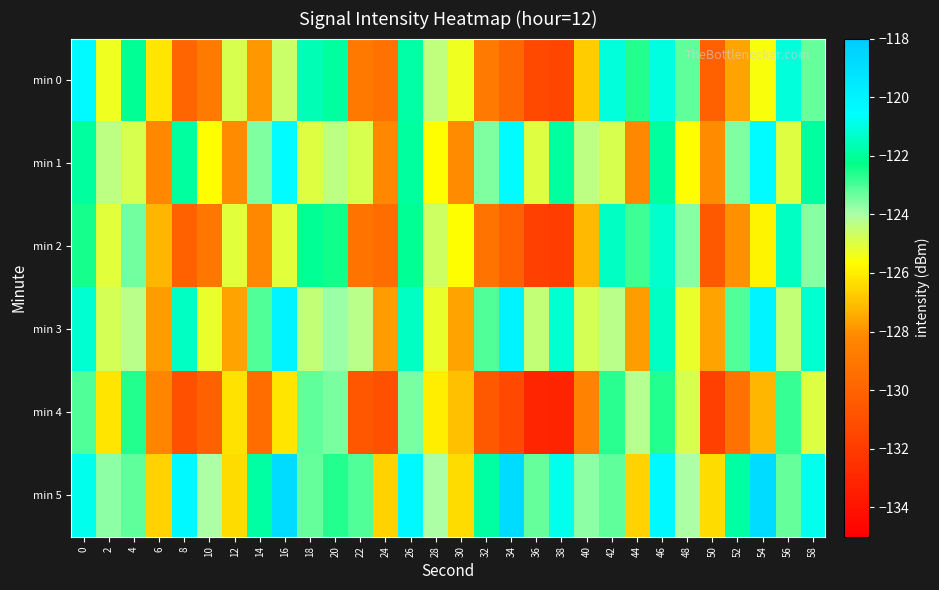

Reading left to right, transcribe all the data shown in this chart.

min 0: 0=-120.4	2=-125.3	4=-122.1	6=-126.2	8=-129.9	10=-128.9	12=-124.9	14=-127.9	16=-124.6	18=-121.6	20=-121.9	22=-128.9	24=-129.3	26=-121.8	28=-124.4	30=-125.4	32=-128.9	34=-129.8	36=-131.4	38=-131.5	40=-126.7	42=-121.1	44=-122.6	46=-121.0	48=-123.2	50=-130.1	52=-127.6	54=-125.6	56=-121.1	58=-123.3
min 1: 0=-121.9	2=-124.3	4=-124.9	6=-128.2	8=-121.9	10=-125.7	12=-128.1	14=-123.6	16=-120.4	18=-125.0	20=-124.3	22=-124.9	24=-128.2	26=-121.9	28=-125.7	30=-128.1	32=-123.6	34=-120.4	36=-125.0	38=-121.9	40=-124.3	42=-124.9	44=-128.2	46=-121.9	48=-125.7	50=-128.1	52=-123.6	54=-120.4	56=-125.0	58=-121.9
min 2: 0=-122.5	2=-125.1	4=-123.4	6=-127.2	8=-130.1	10=-129.0	12=-125.1	14=-128.2	16=-125.1	18=-122.1	20=-122.4	22=-129.2	24=-129.6	26=-122.1	28=-124.7	30=-125.7	32=-129.2	34=-130.1	36=-131.8	38=-131.9	40=-127.1	42=-121.4	44=-122.9	46=-121.3	48=-123.6	50=-130.5	52=-128.0	54=-125.9	56=-121.4	58=-123.6
min 3: 0=-121.2	2=-124.8	4=-124.3	6=-127.7	8=-121.4	10=-125.2	12=-127.6	14=-123.1	16=-120.0	18=-124.5	20=-123.8	22=-124.3	24=-127.7	26=-121.4	28=-125.2	30=-127.6	32=-123.1	34=-120.0	36=-124.5	38=-121.2	40=-124.8	42=-124.3	44=-127.7	46=-121.4	48=-125.2	50=-127.6	52=-123.1	54=-120.0	56=-124.5	58=-121.2
min 4: 0=-123.1	2=-126.2	4=-122.6	6=-128.3	8=-131.0	10=-130.2	12=-126.3	14=-129.5	16=-126.2	18=-123.2	20=-123.5	22=-130.6	24=-131.0	26=-123.5	28=-126.0	30=-127.0	32=-130.5	34=-131.4	36=-133.1	38=-133.2	40=-128.4	42=-122.7	44=-124.2	46=-122.6	48=-124.9	50=-131.8	52=-129.3	54=-127.2	56=-122.8	58=-125.0
min 5: 0=-120.8	2=-123.7	4=-123.2	6=-126.6	8=-120.2	10=-124.0	12=-126.4	14=-121.9	16=-118.8	18=-123.3	20=-122.6	22=-123.1	24=-126.6	26=-120.2	28=-124.0	30=-126.4	32=-121.9	34=-118.8	36=-123.3	38=-120.8	40=-123.7	42=-123.2	44=-126.6	46=-120.2	48=-124.0	50=-126.4	52=-121.9	54=-118.8	56=-123.3	58=-120.8